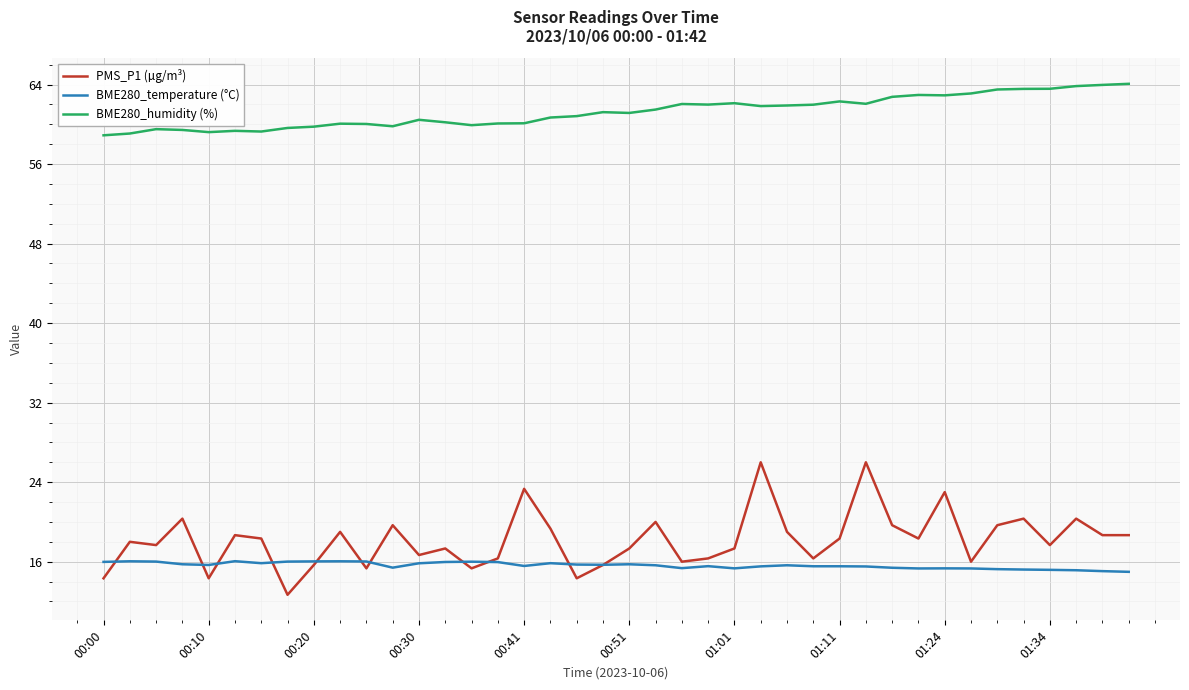

Which series has the largest total across all categories?

BME280_humidity (%)